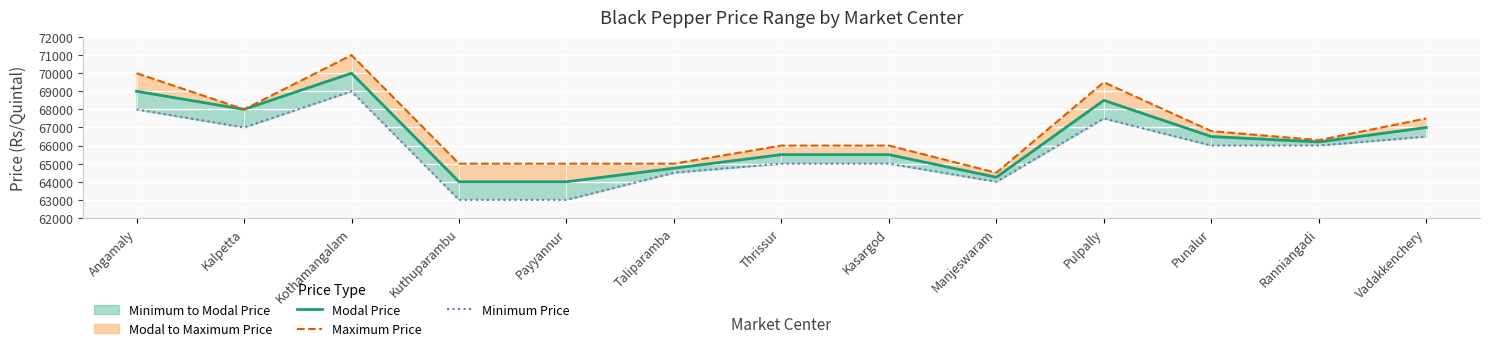

What is the greatest value displayed?

71000